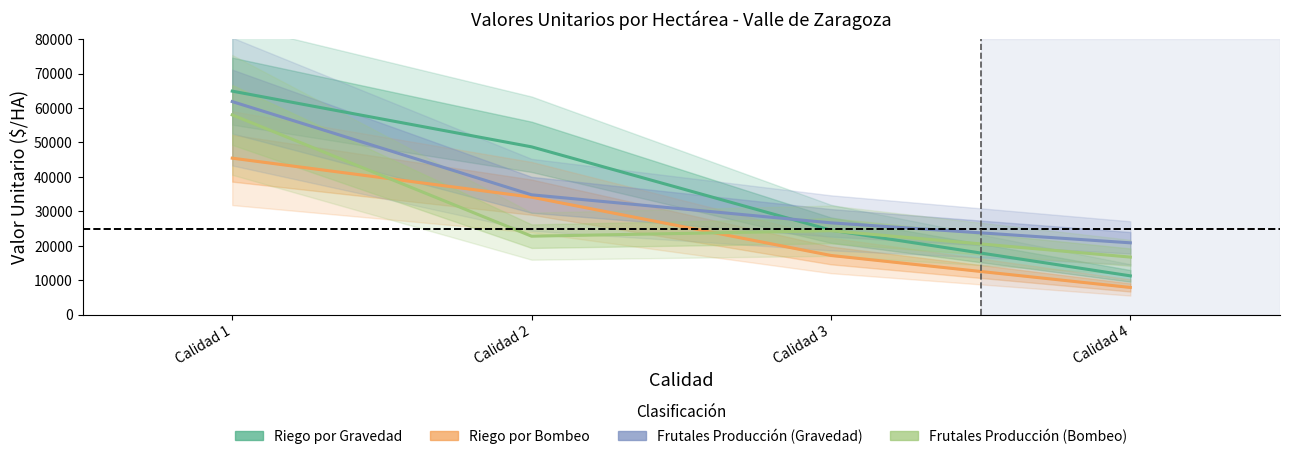

At which label does Riego por Gravedad first exceed 48737?

Calidad 1